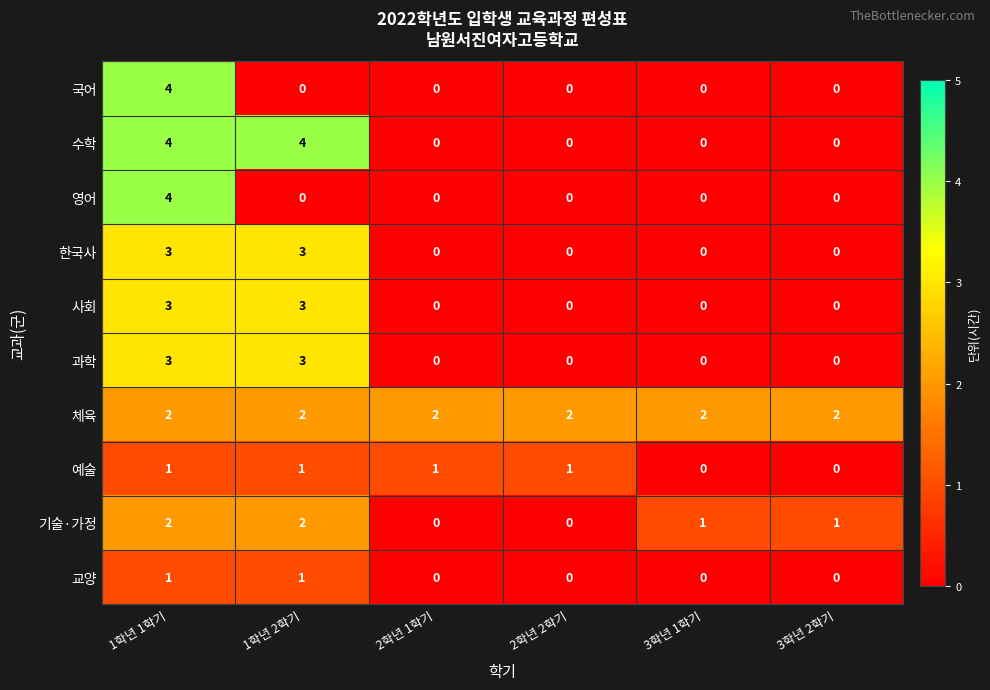

What is the difference between the highest and lowest values at 1학년 2학기?

4